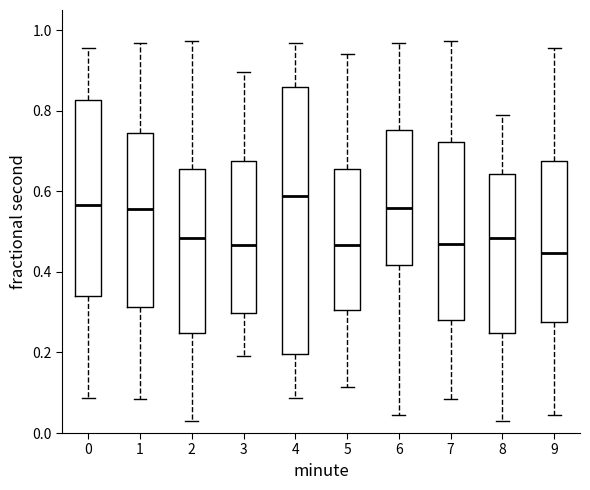

Reading left to right, transcribe this box plot: for each box, give where its median line is, the range the box spans, and where its two whiskers end, as read against the y-axis. The values are not printed on the chart, so give them approximately, as read against the axis.

0: median 0.56, box 0.34 to 0.82, whiskers 0.08 to 0.96
1: median 0.56, box 0.32 to 0.74, whiskers 0.08 to 0.96
2: median 0.48, box 0.24 to 0.66, whiskers 0.02 to 0.98
3: median 0.46, box 0.30 to 0.68, whiskers 0.20 to 0.90
4: median 0.58, box 0.20 to 0.86, whiskers 0.08 to 0.96
5: median 0.46, box 0.30 to 0.66, whiskers 0.12 to 0.94
6: median 0.56, box 0.42 to 0.76, whiskers 0.04 to 0.96
7: median 0.46, box 0.28 to 0.72, whiskers 0.08 to 0.98
8: median 0.48, box 0.24 to 0.64, whiskers 0.02 to 0.78
9: median 0.44, box 0.28 to 0.68, whiskers 0.04 to 0.96